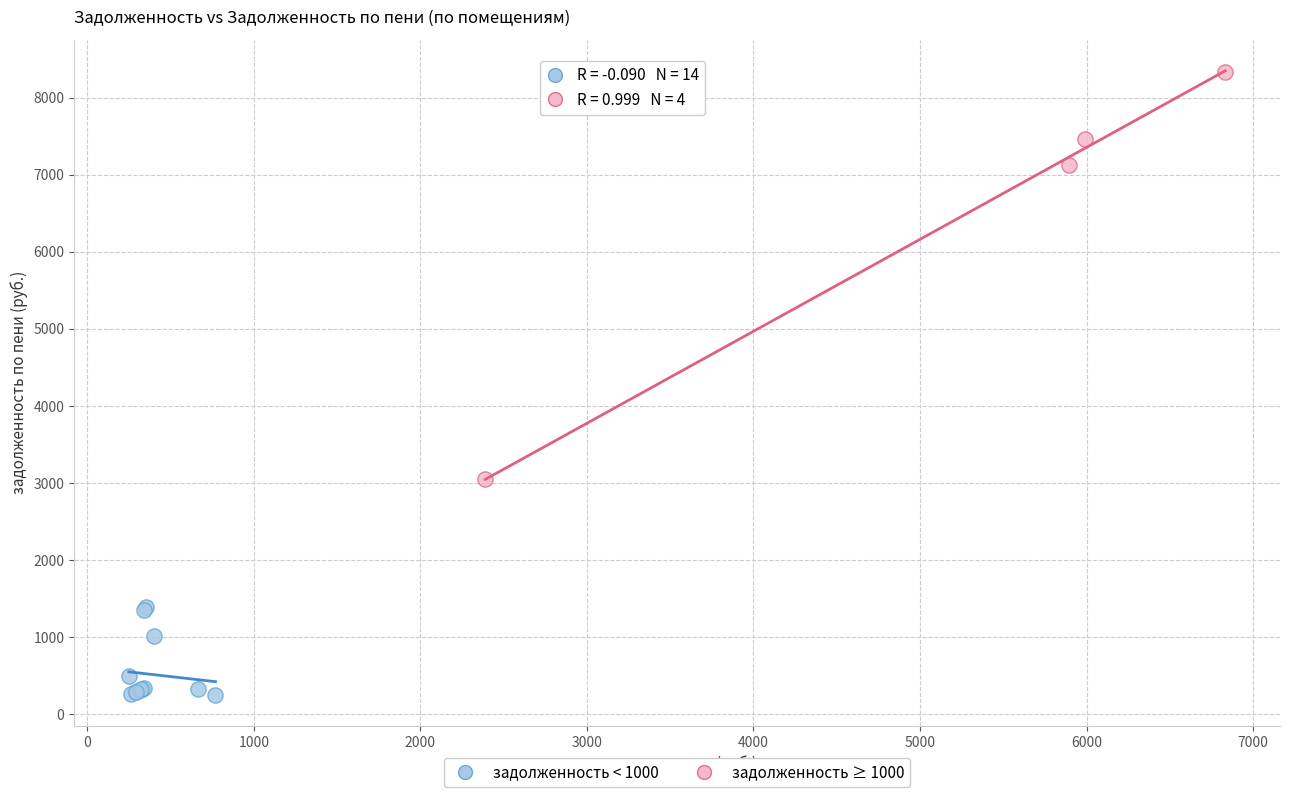

Which series has the widest spread of Y values?

задолженность ≥ 1000